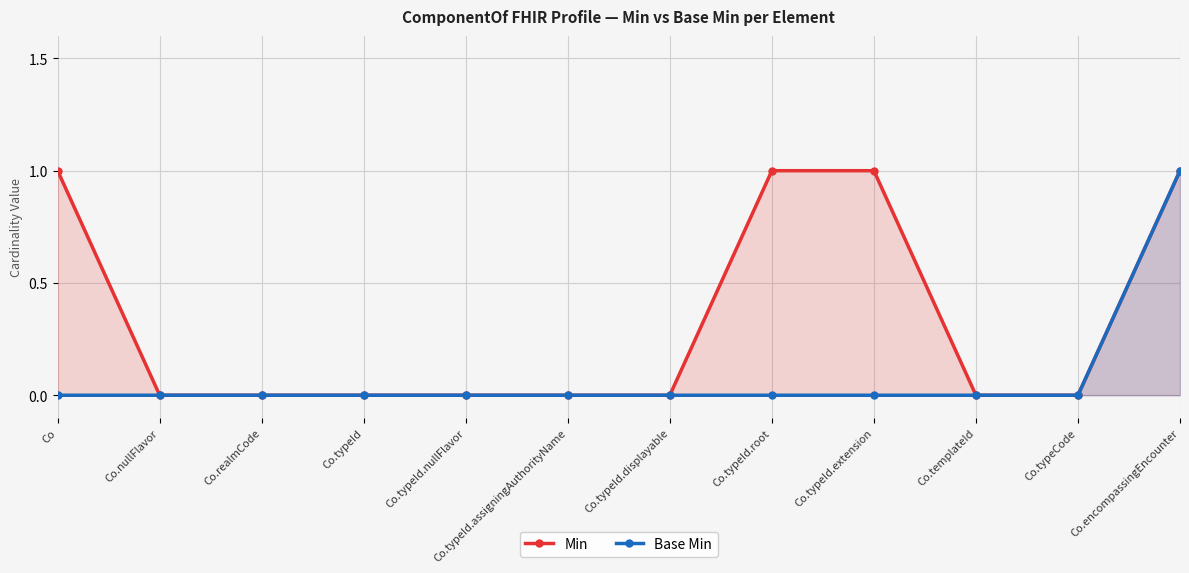

The value of Base Min at Co.encompassingEncounter is 1. True or false?

True